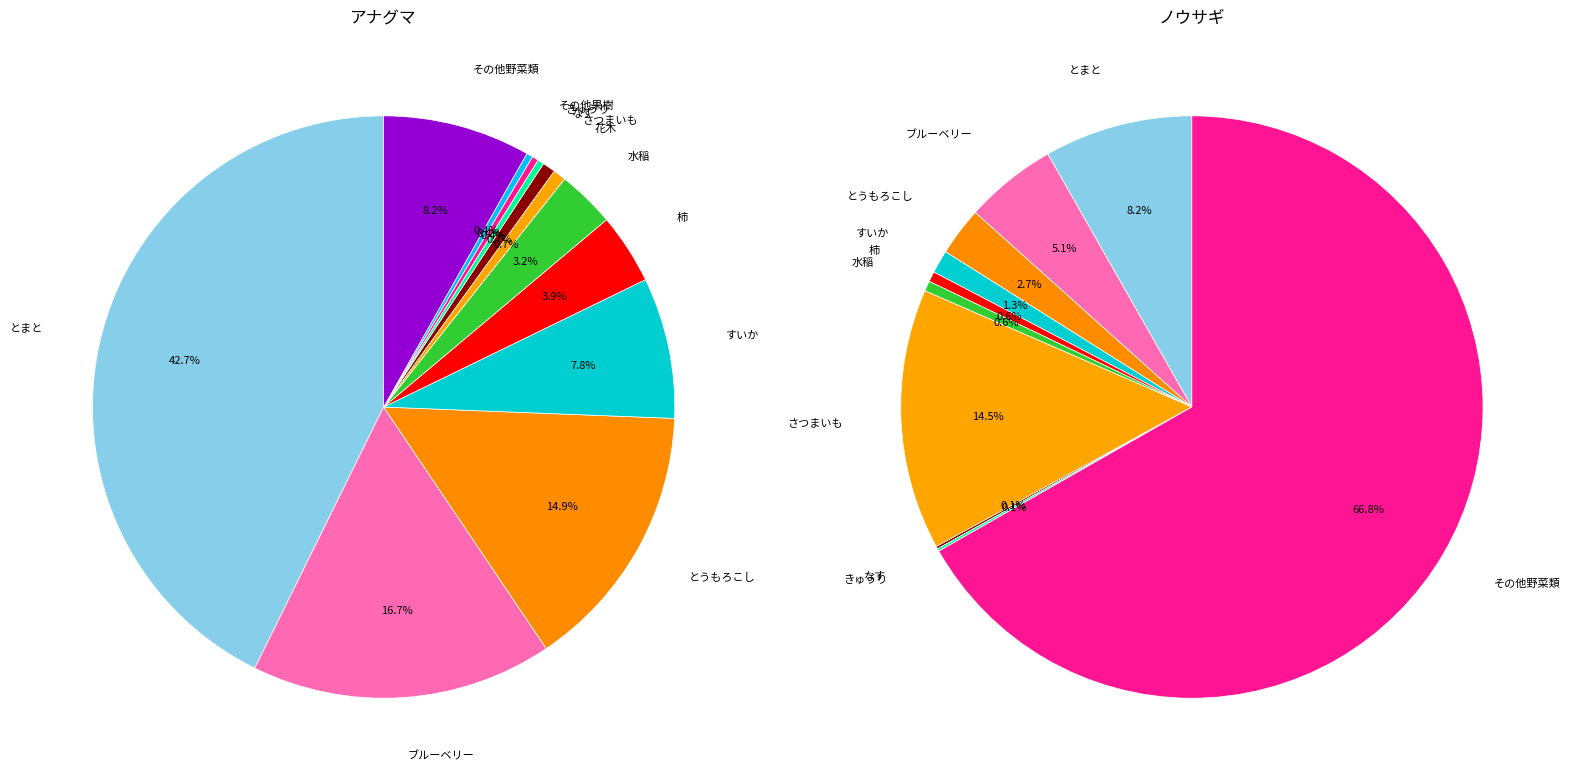

Which slice is the smallest?

きゃべつ